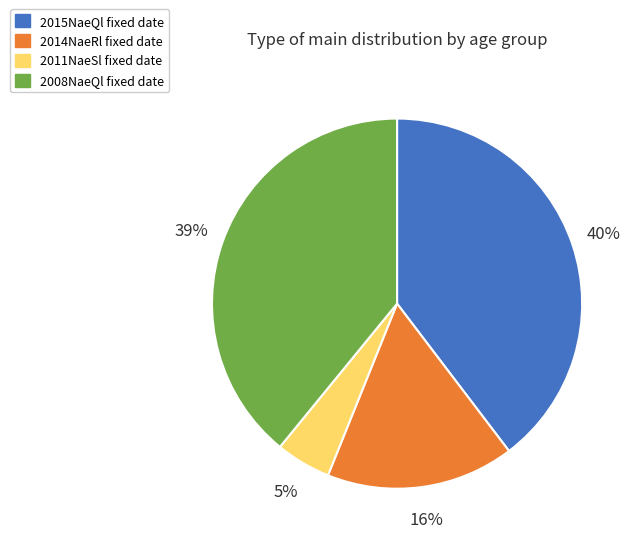

Which category has the biggest portion of the pie?

2015NaeQl fixed date